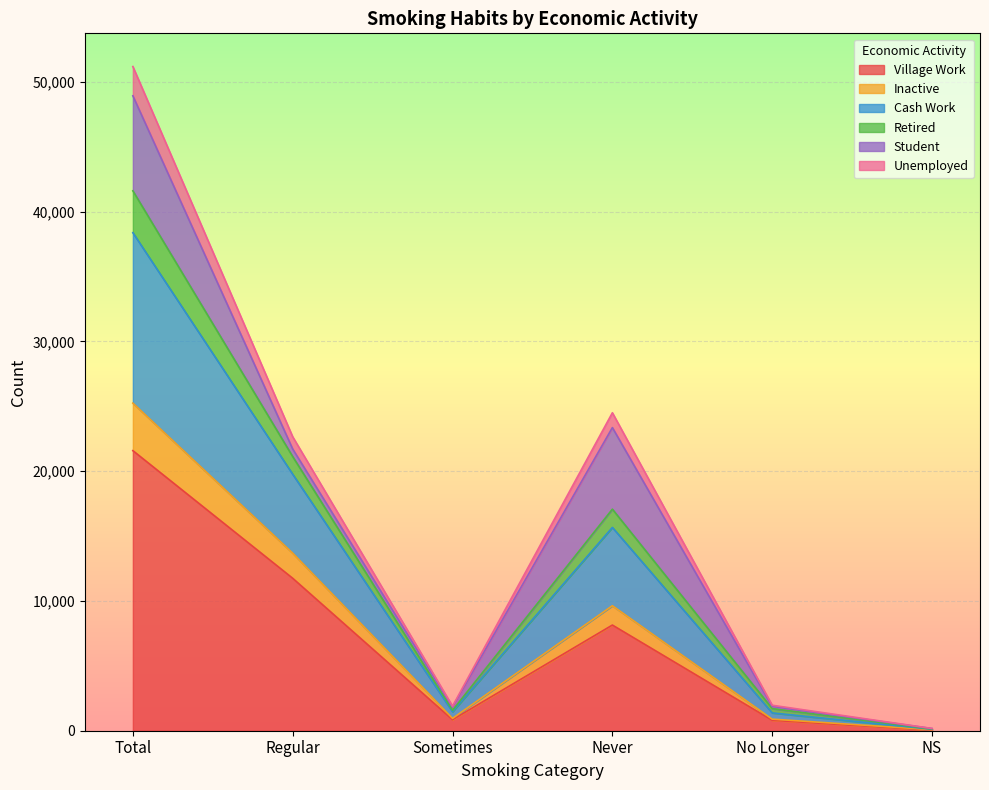

At which label does Village Work reach its peak?

Total